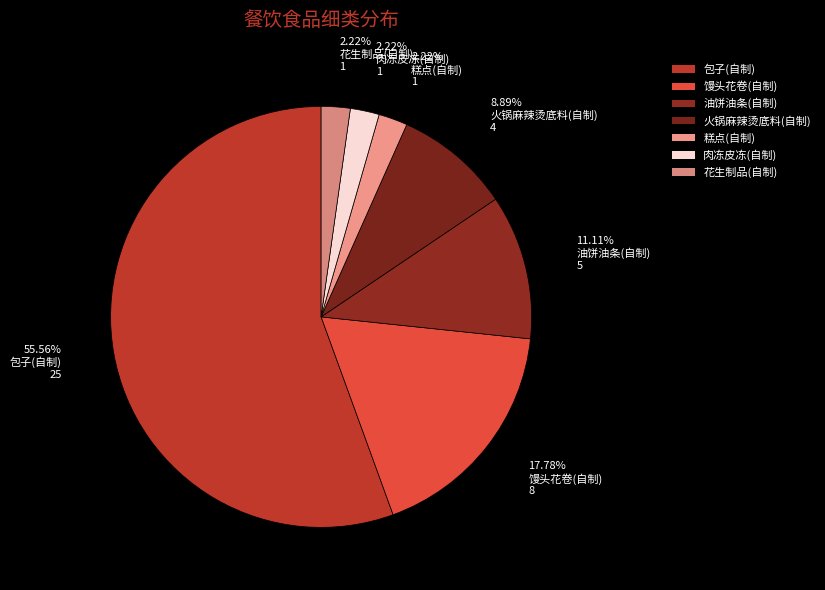

Is 包子(自制) the majority of the pie?

Yes